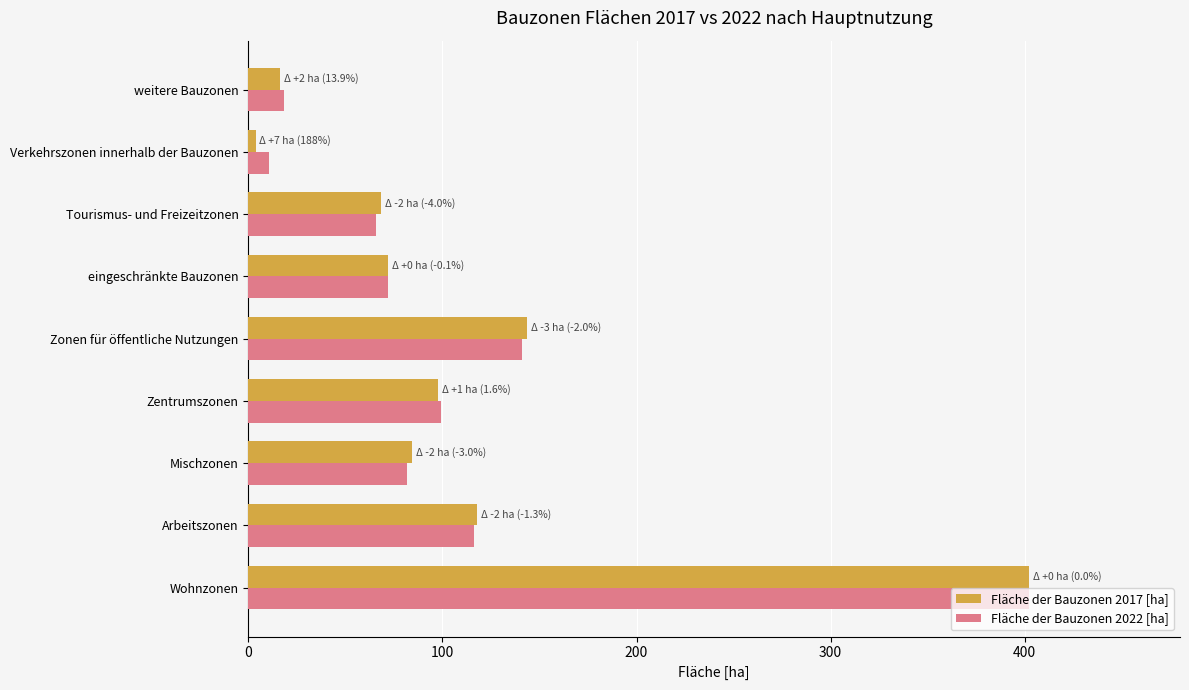

What is the total value across all series at weitere Bauzonen?

34.5